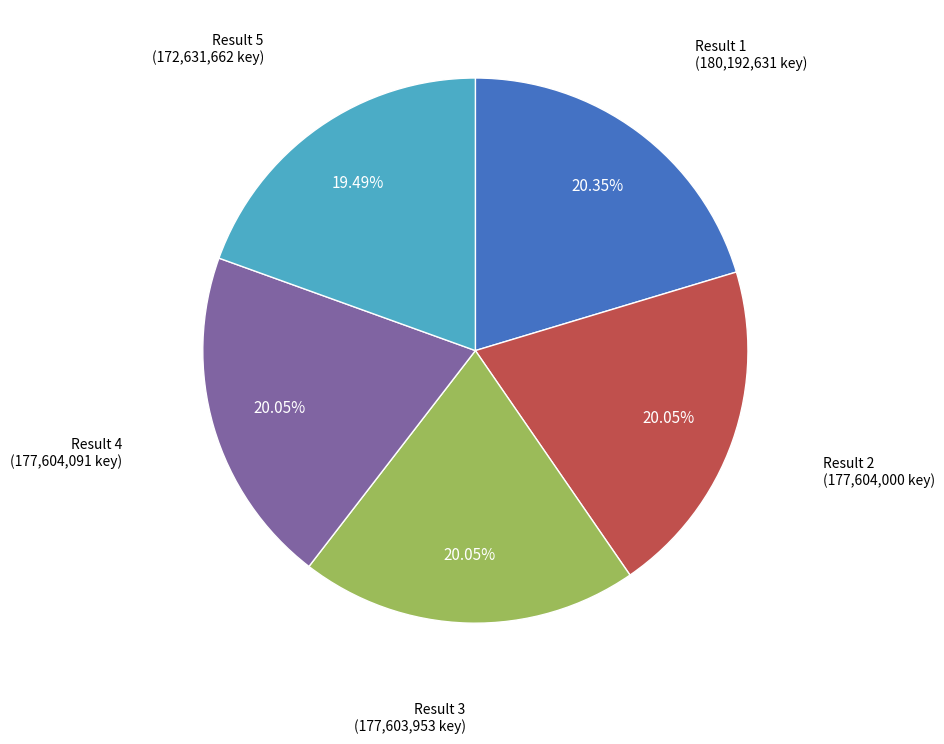

Is the sum of Result 5 and Result 1 greater than half?

No